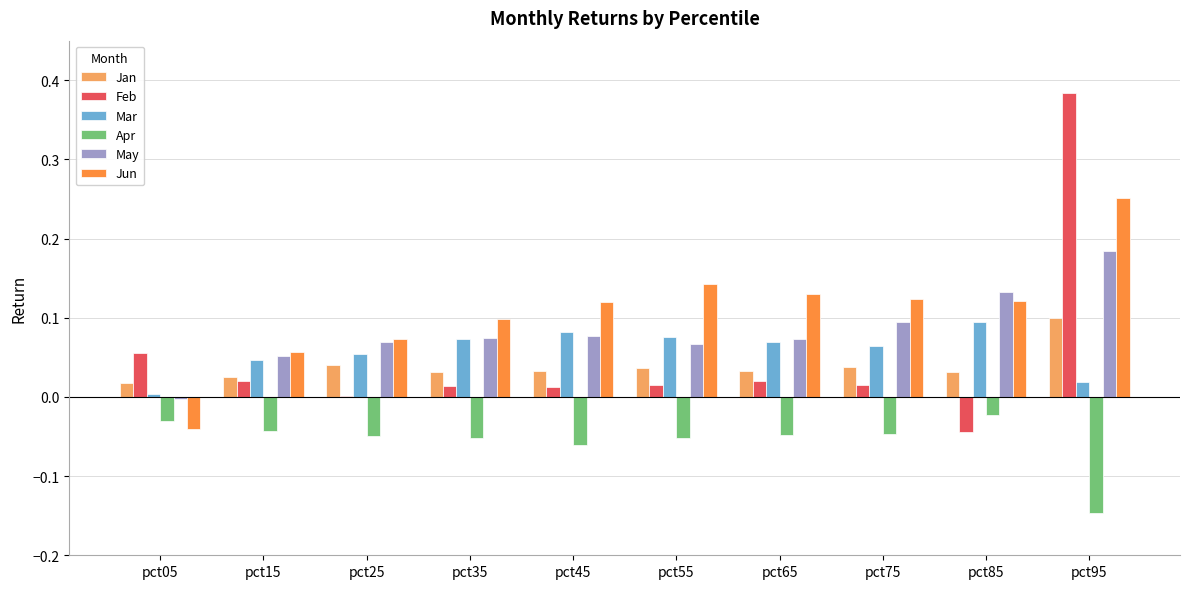

At which label does May reach its peak?

pct95